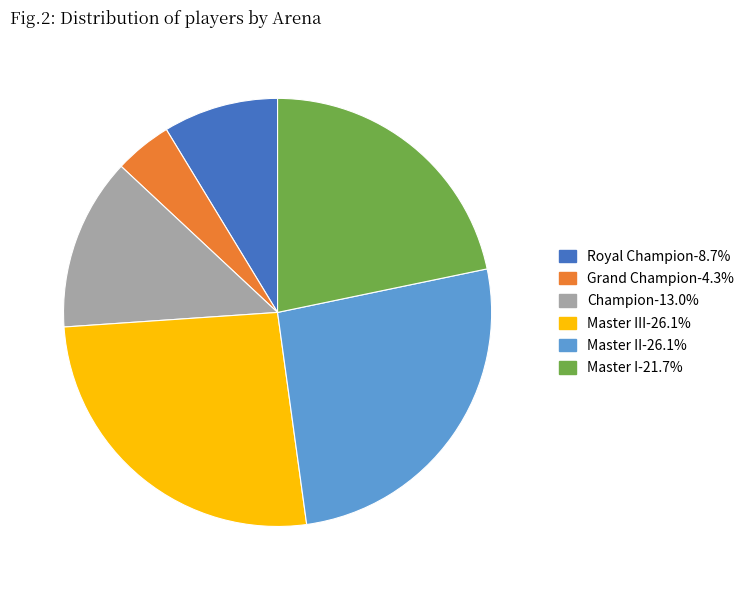

Is there any slice that represents more than half of the pie?

No